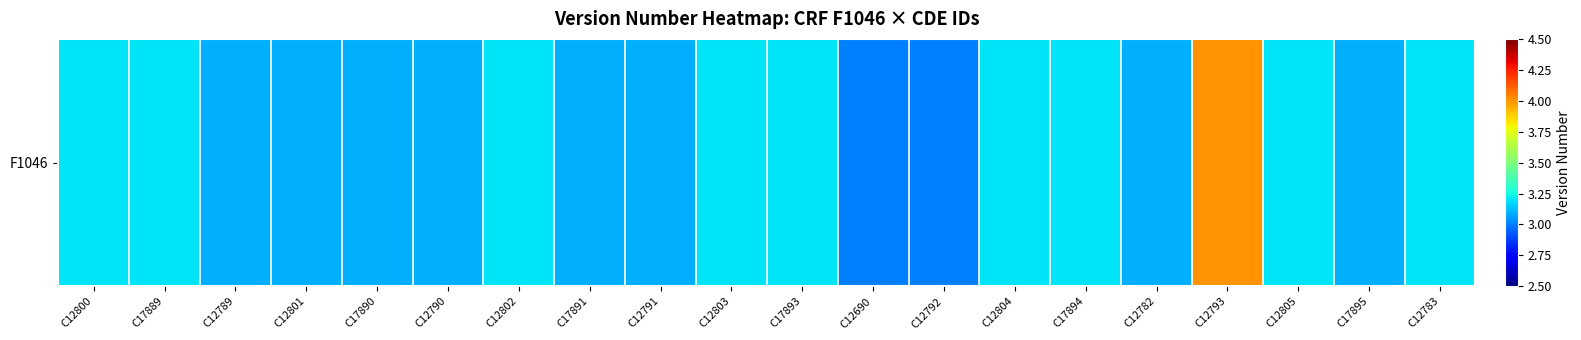

Which label corresponds to the largest value in the chart?

C12793